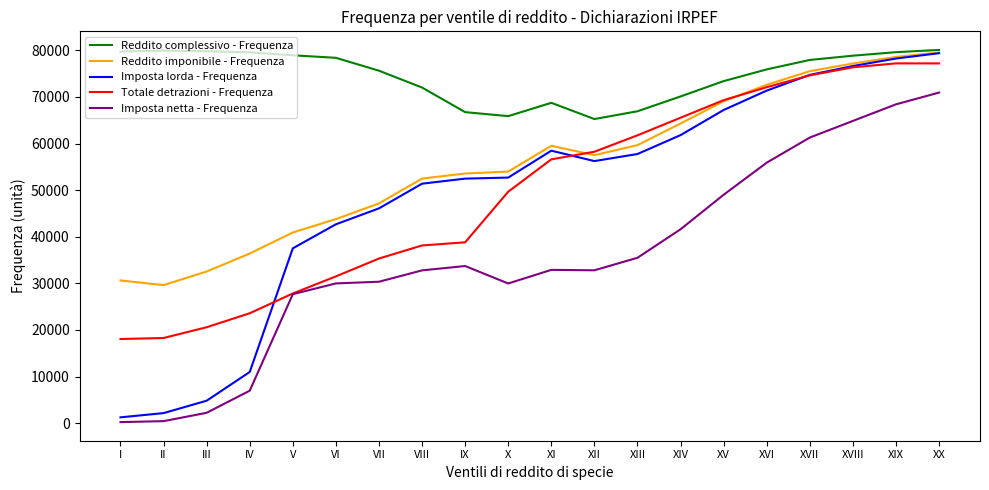

Is it true that Totale detrazioni - Frequenza equals 49662 at X?

True